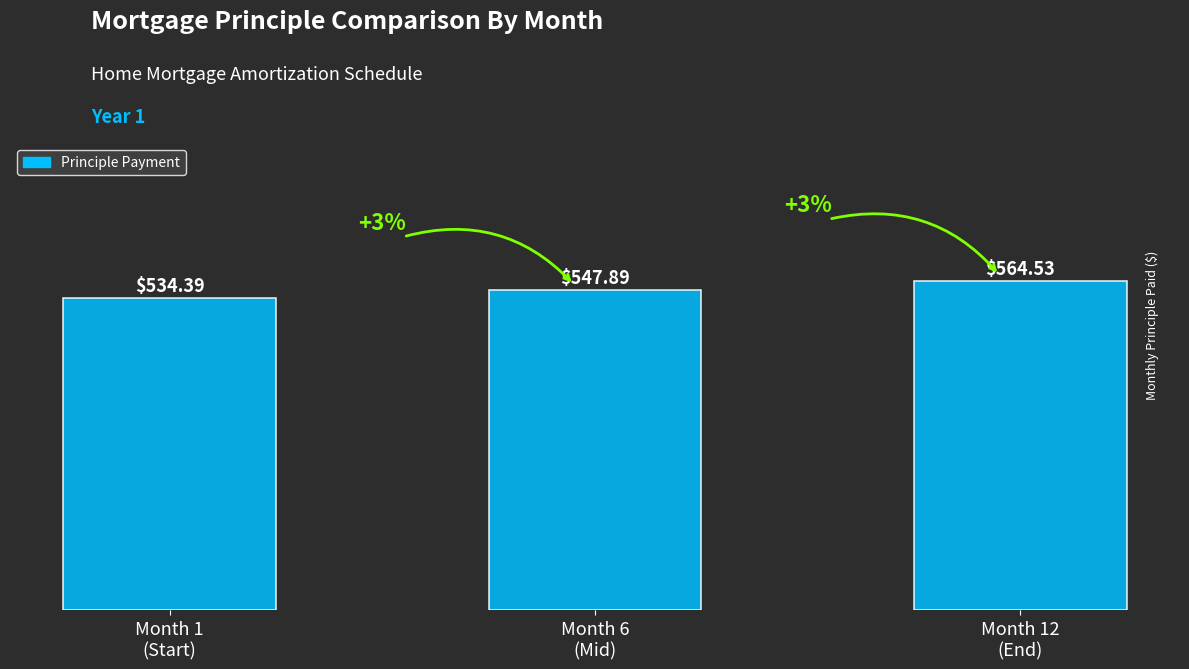

Between Month 1
(Start) and Month 6
(Mid), which is larger?

Month 6
(Mid)